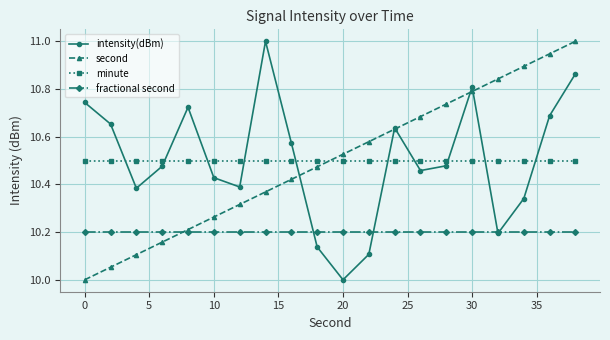

True or false: fractional second and minute cross at least once.

False